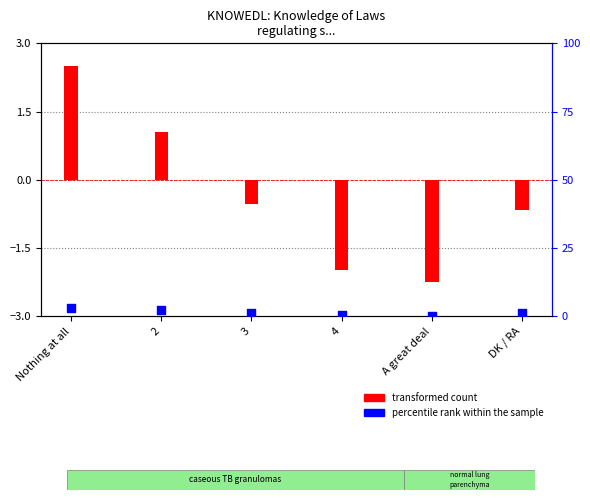

Between 2 and DK / RA, which is larger?

2